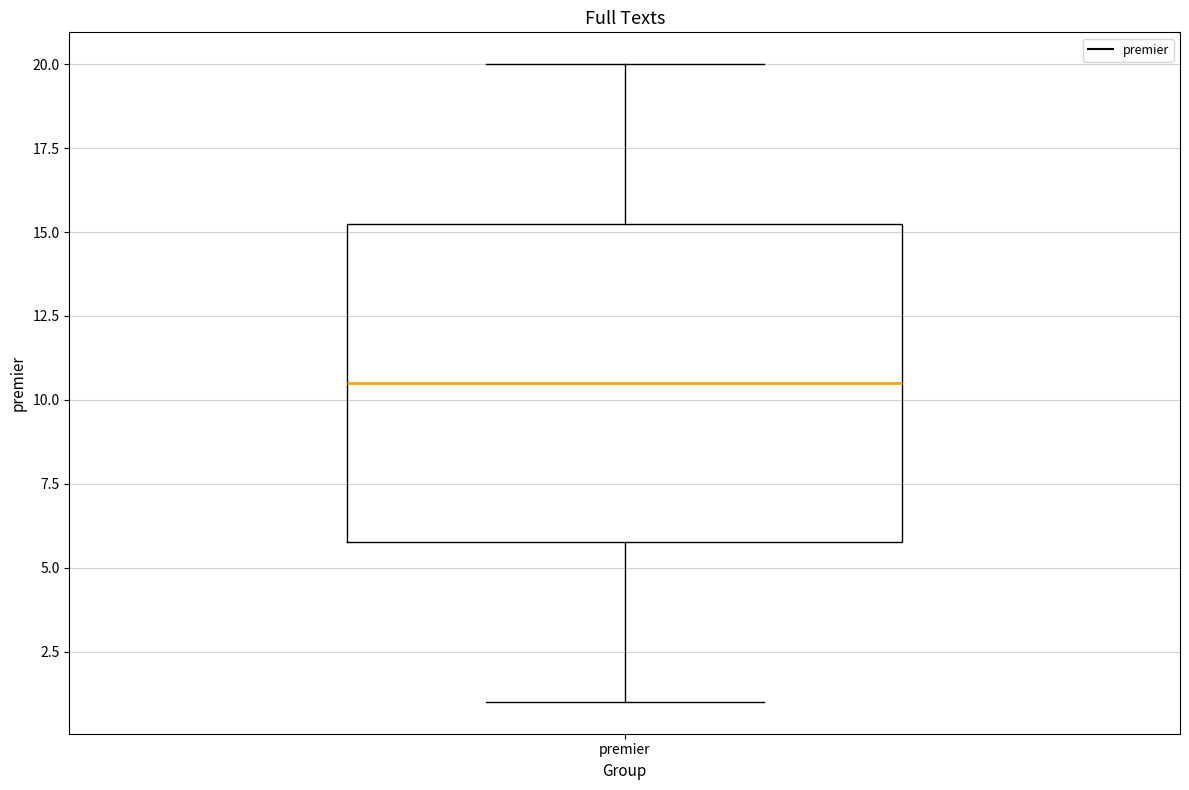

Transcribe this box plot: give where the median line is, the range the box spans, and where the two whiskers end, as read against the y-axis. The values are not printed on the chart, so give them approximately, as read against the axis.

median 10.5, box 6.0 to 15.5, whiskers 1.0 to 20.0